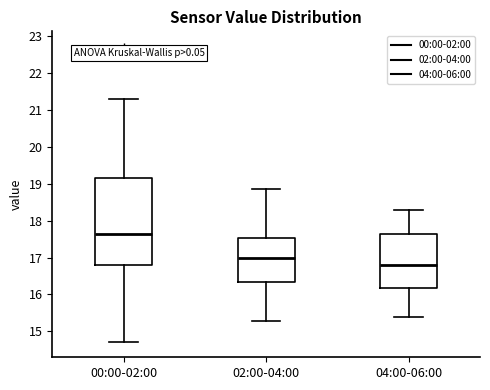

Which box's median line is the lowest?

04:00-06:00